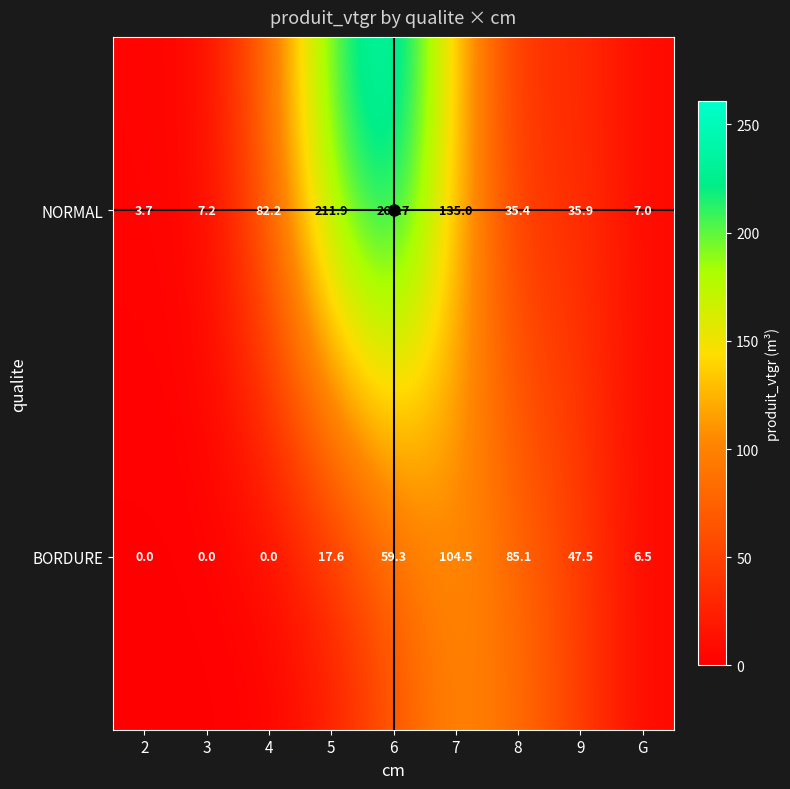

What is the maximum value shown in the chart?

260.7